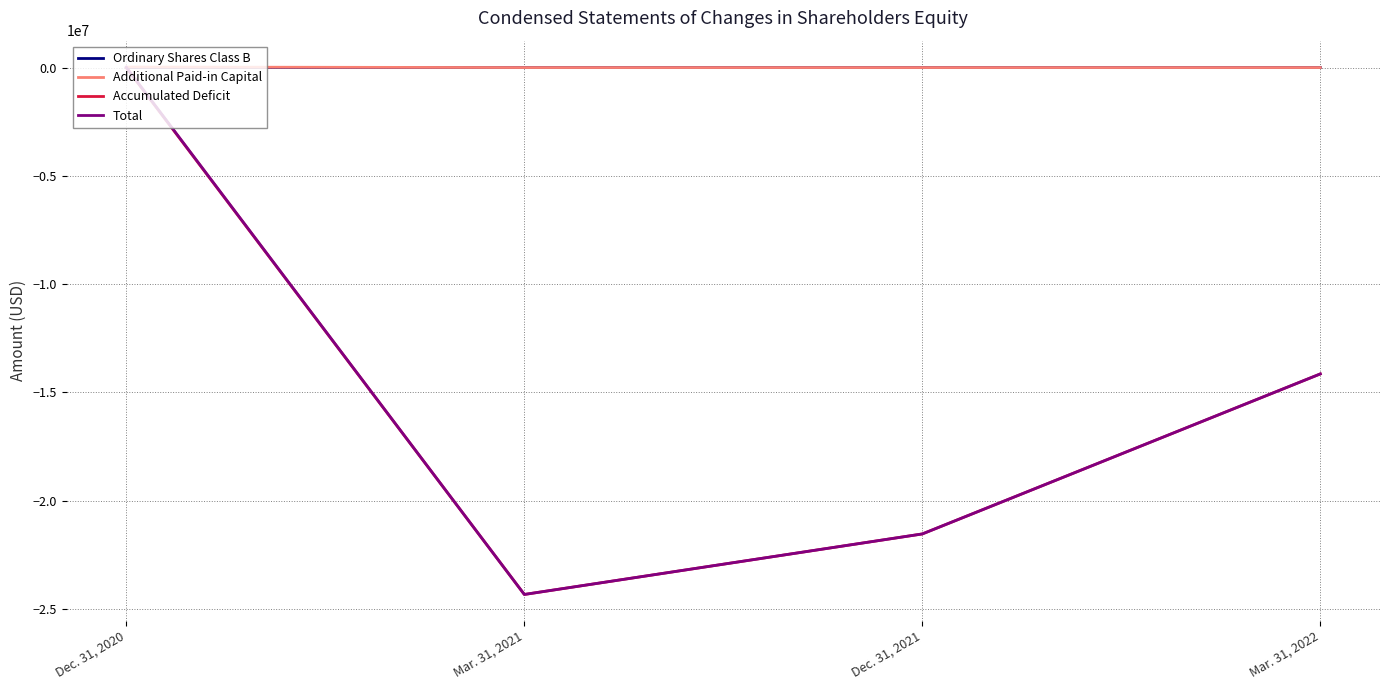

Where do Ordinary Shares Class B and Additional Paid-in Capital first cross each other?

Dec. 31, 2020 and Mar. 31, 2021